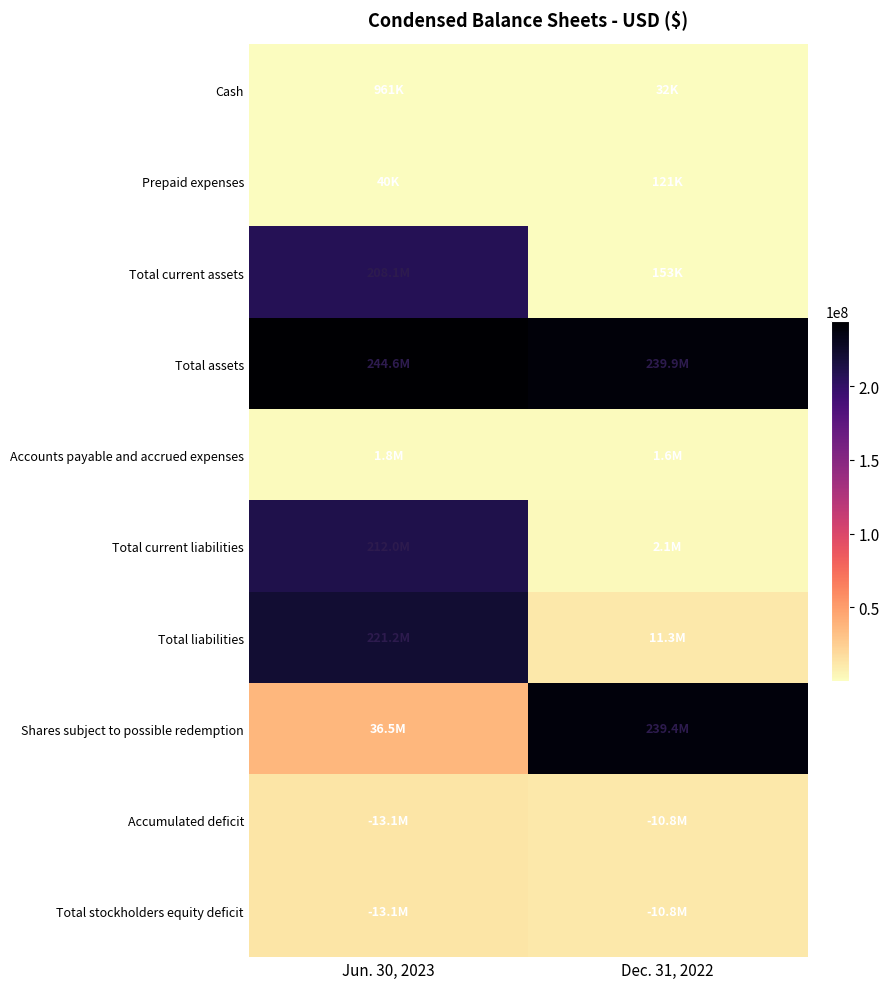

What is the difference between the highest and lowest values at Dec. 31, 2022?

239891262